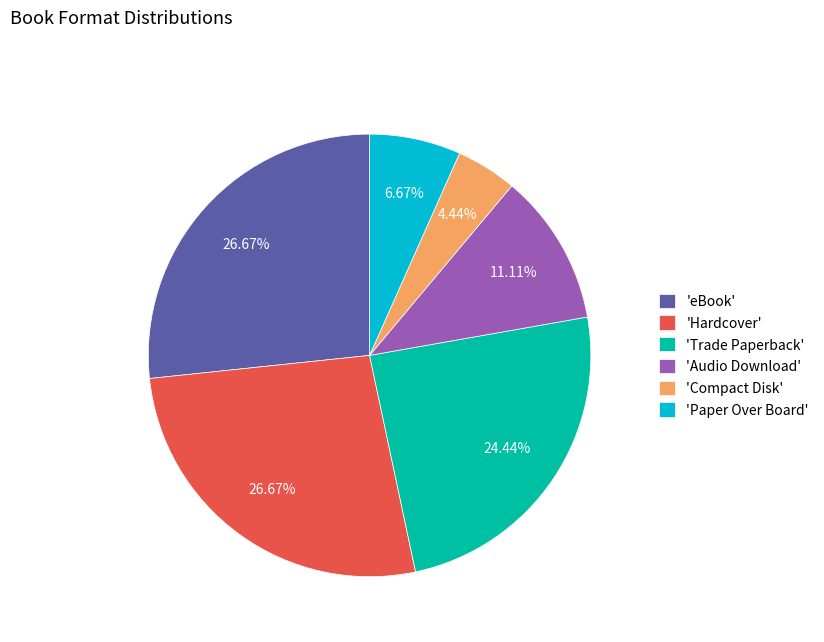

Which slice is the smallest?

'Compact Disk'